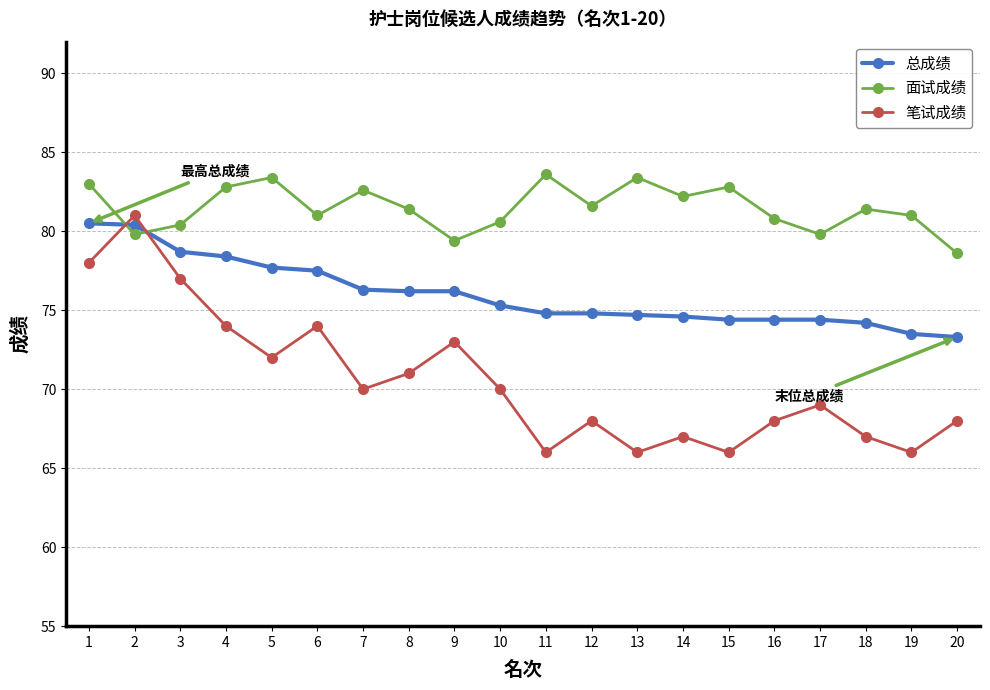

At 7, list the series in order from smallest to largest.

笔试成绩, 总成绩, 面试成绩